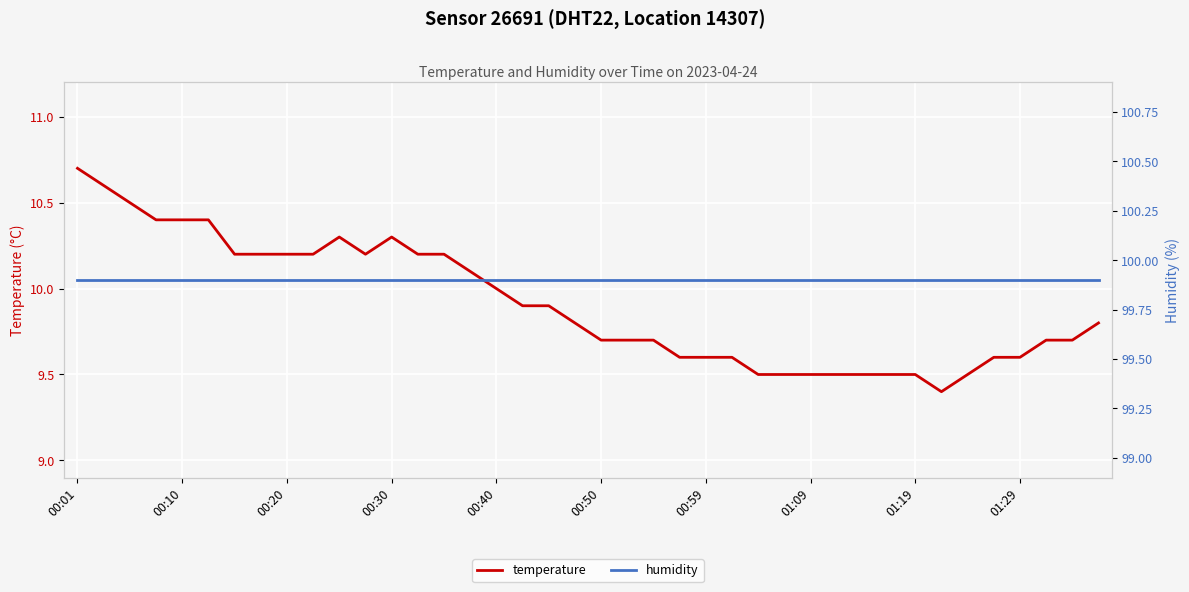

Which series has the largest total across all categories?

humidity